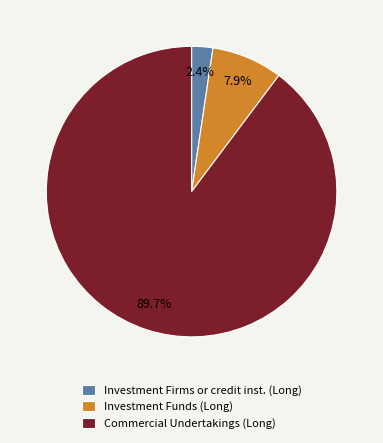

What is the majority slice?

Commercial Undertakings (Long)